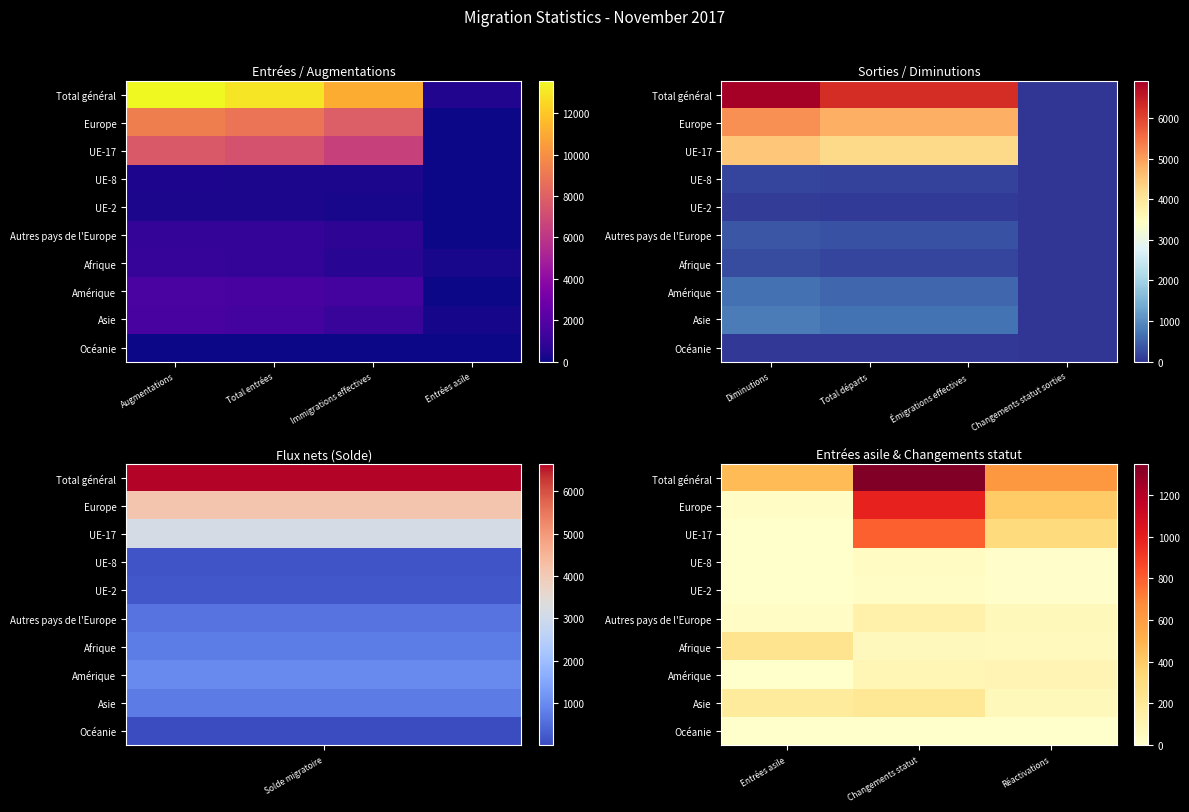

The value of Afrique at Changements statut is 108. True or false?

False